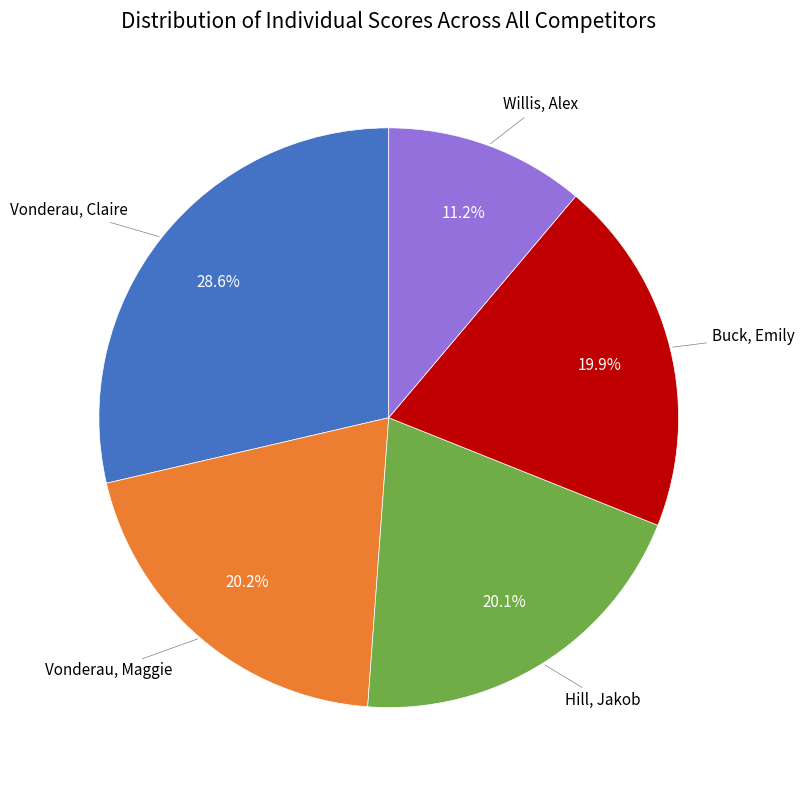

Is there any slice that represents more than half of the pie?

No